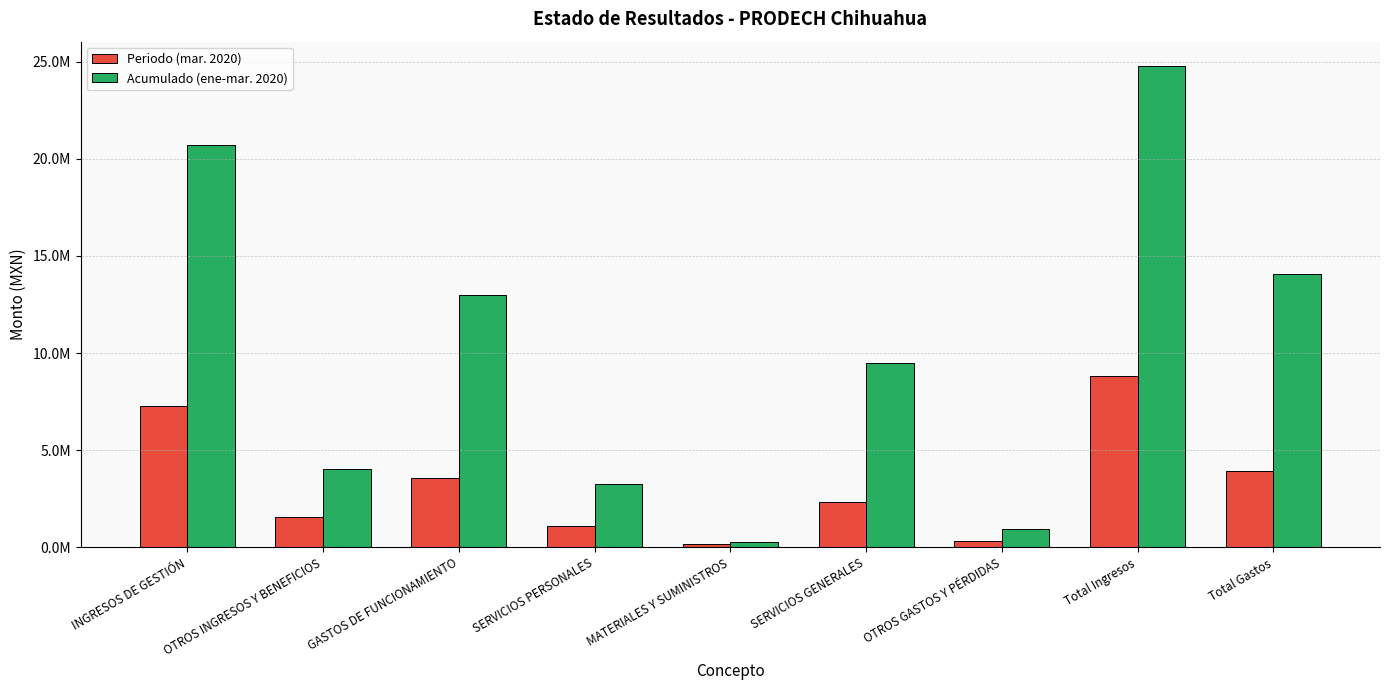

At which category is the sum across all series the highest?

Total Ingresos